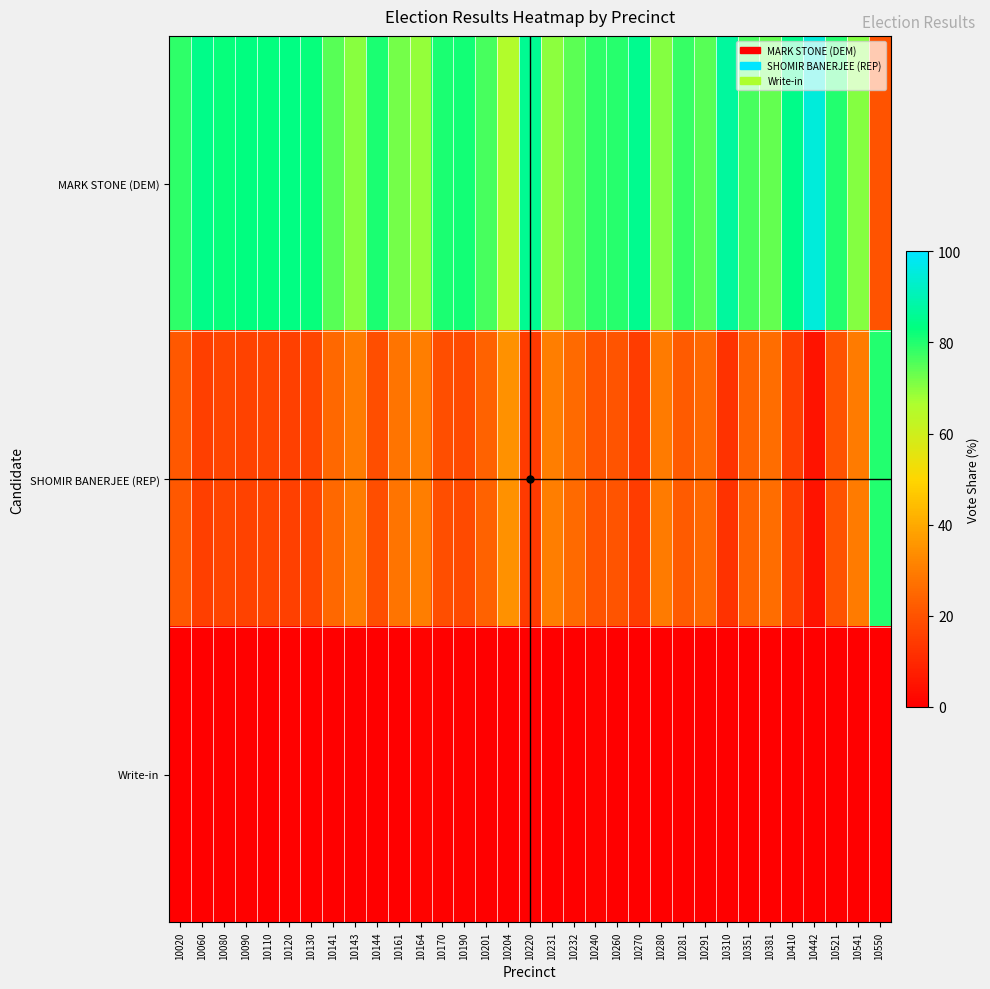

Between 10110 and 10141, which series saw the biggest shift?

SHOMIR BANERJEE (REP)